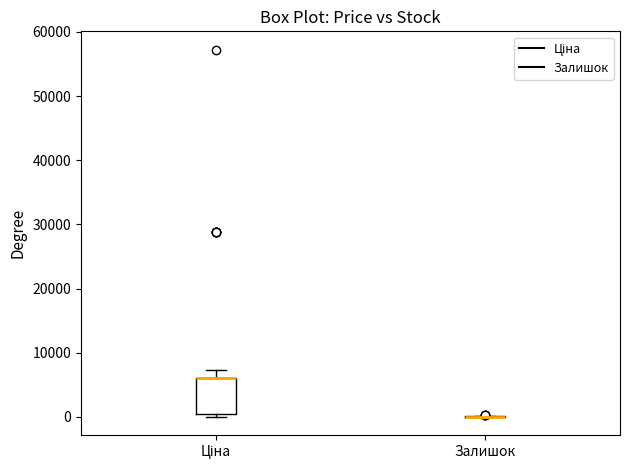

Reading left to right, read every box against the y-axis: the position of its median line, the range the box covers, and the ends of its whiskers. The values are not printed on the chart, so give them approximately, as read against the axis.

Ціна: median 6000 (drawn on the box's upper edge), box 0 to 6000, whiskers 0 (just below the box's lower edge) to 7000
Залишок: box collapsed to a line at 0, whiskers 0 to 0